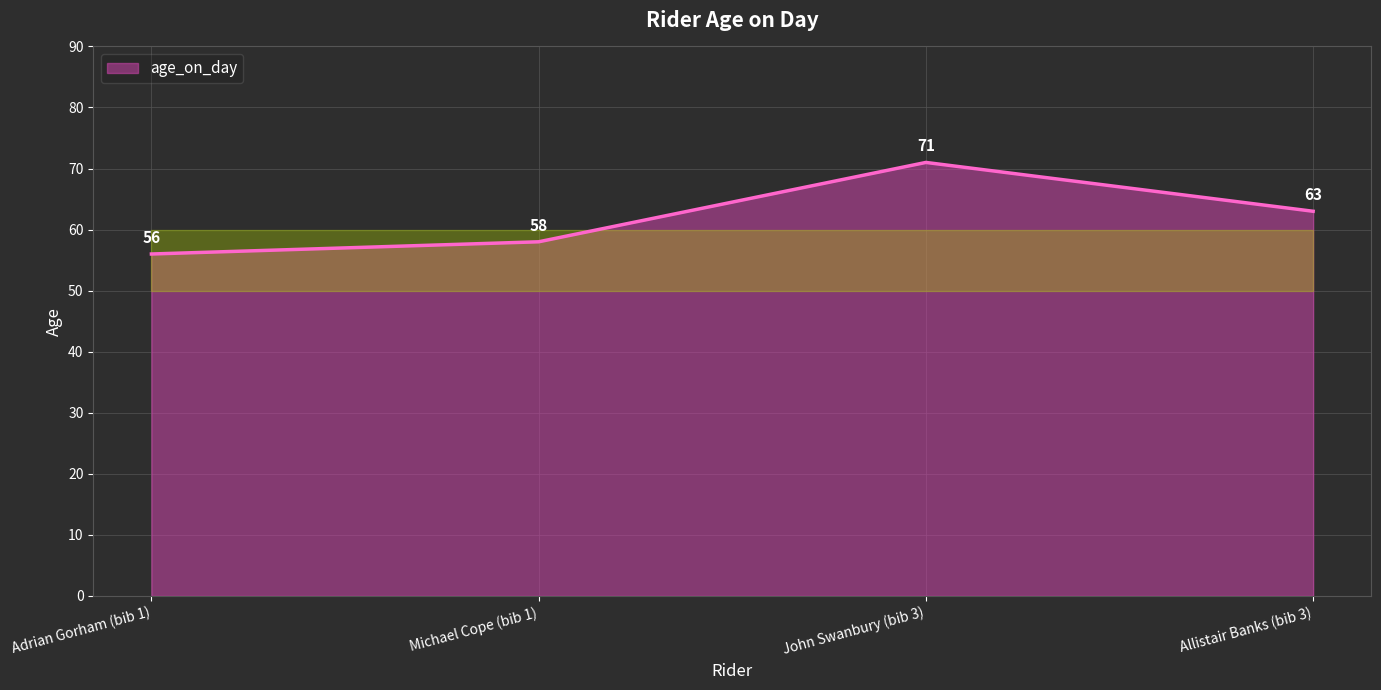

Which label corresponds to the smallest value in the chart?

Adrian Gorham (bib 1)